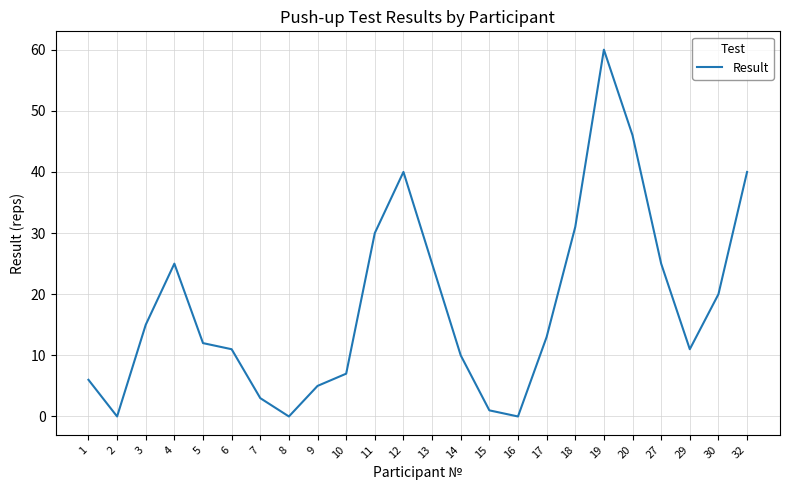

Which category has the highest value across all series?

19